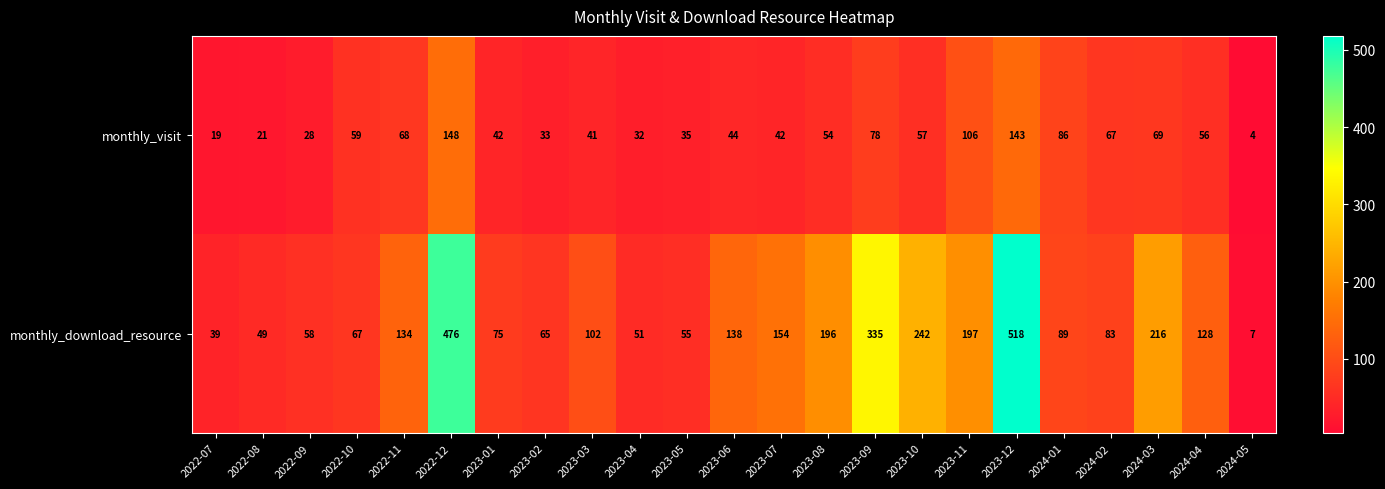

What is the minimum value for monthly_visit?

4